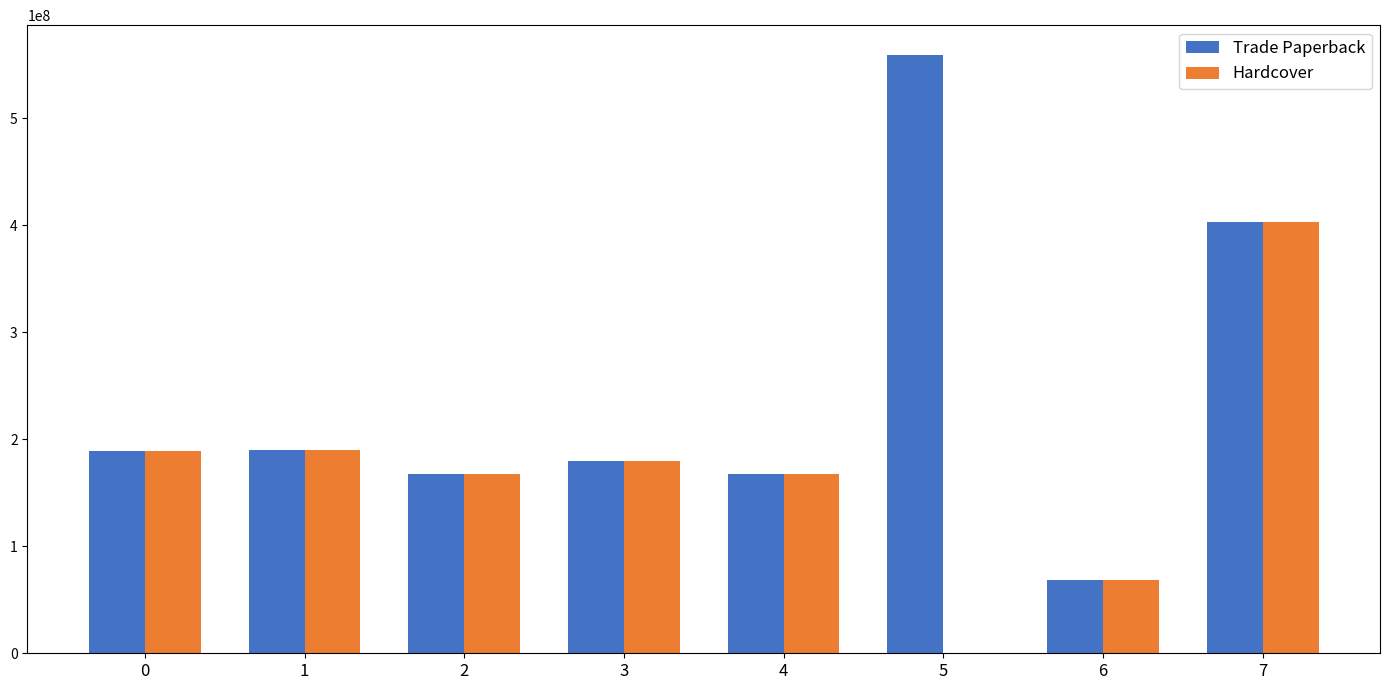

Is the value of Hardcover at 4 greater than the value of Trade Paperback at 3?

No